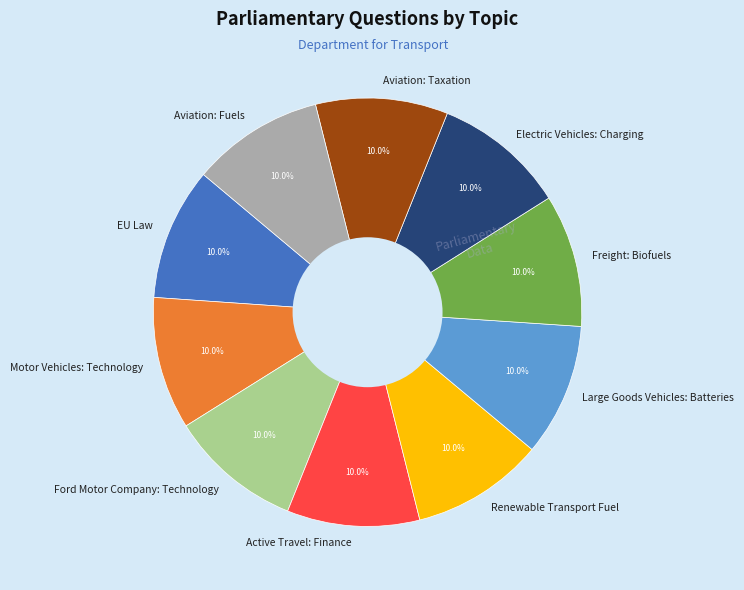

What percentage do Large Goods Vehicles: Batteries and Active Travel: Finance together represent?

20.0%